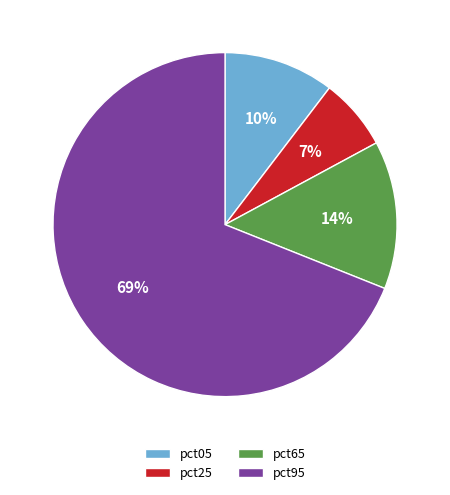

Which slice is the largest?

pct95